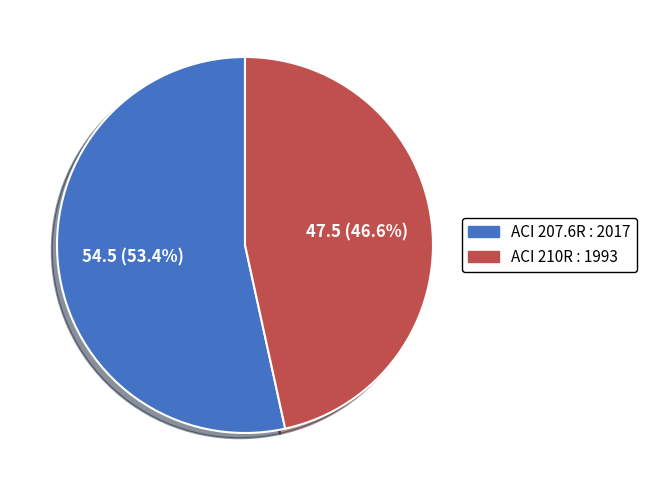

Is there any slice that represents more than half of the pie?

Yes